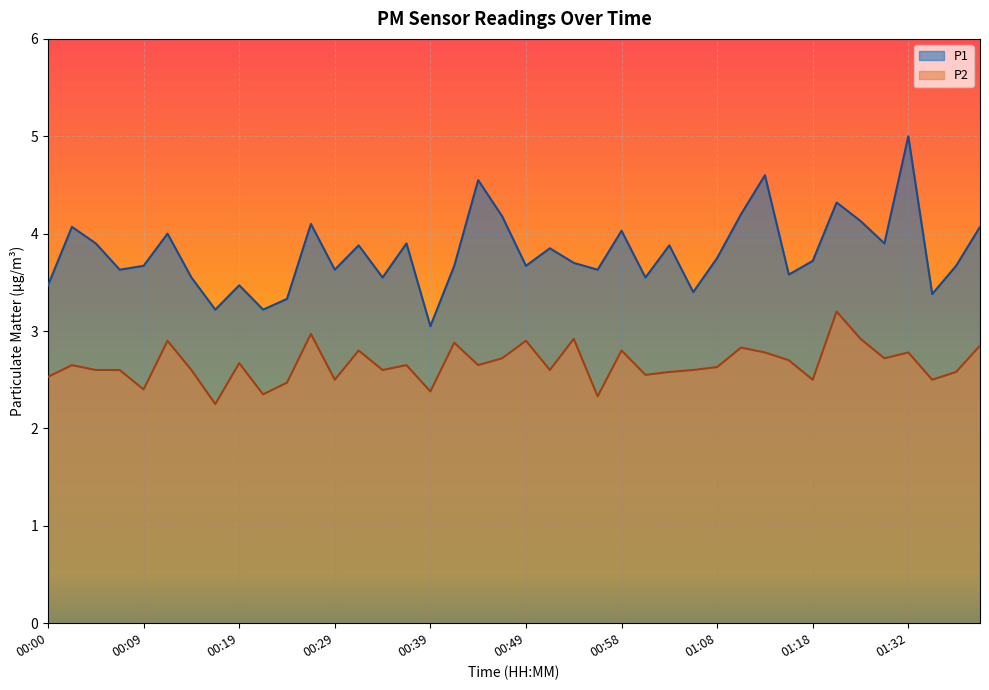

True or false: P1 has a value of 3.5 at 00:19.

True